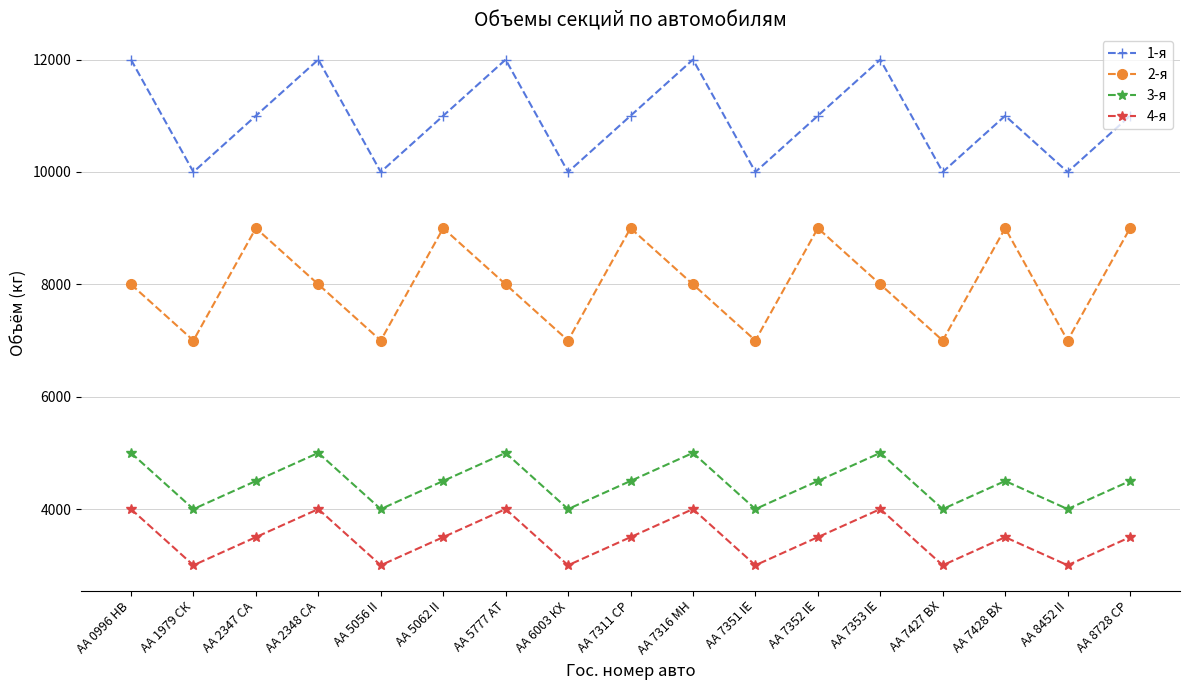

Reading left to right, list all the values displayed in this chart.

1-я: 12000	10000	11000	12000	10000	11000	12000	10000	11000	12000	10000	11000	12000	10000	11000	10000	11000
2-я: 8000	7000	9000	8000	7000	9000	8000	7000	9000	8000	7000	9000	8000	7000	9000	7000	9000
3-я: 5000	4000	4500	5000	4000	4500	5000	4000	4500	5000	4000	4500	5000	4000	4500	4000	4500
4-я: 4000	3000	3500	4000	3000	3500	4000	3000	3500	4000	3000	3500	4000	3000	3500	3000	3500